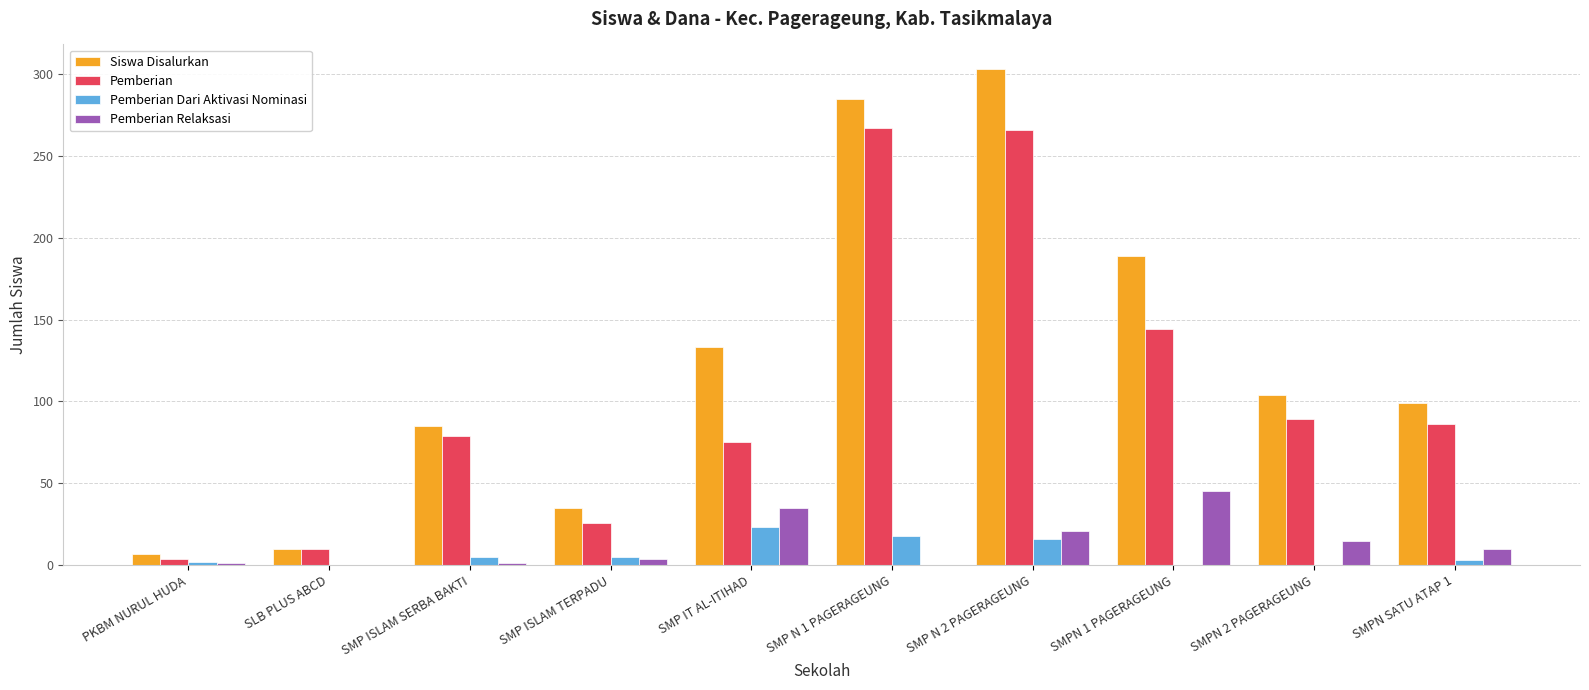

True or false: Pemberian Relaksasi has a value of 1 at SMP ISLAM SERBA BAKTI.

True